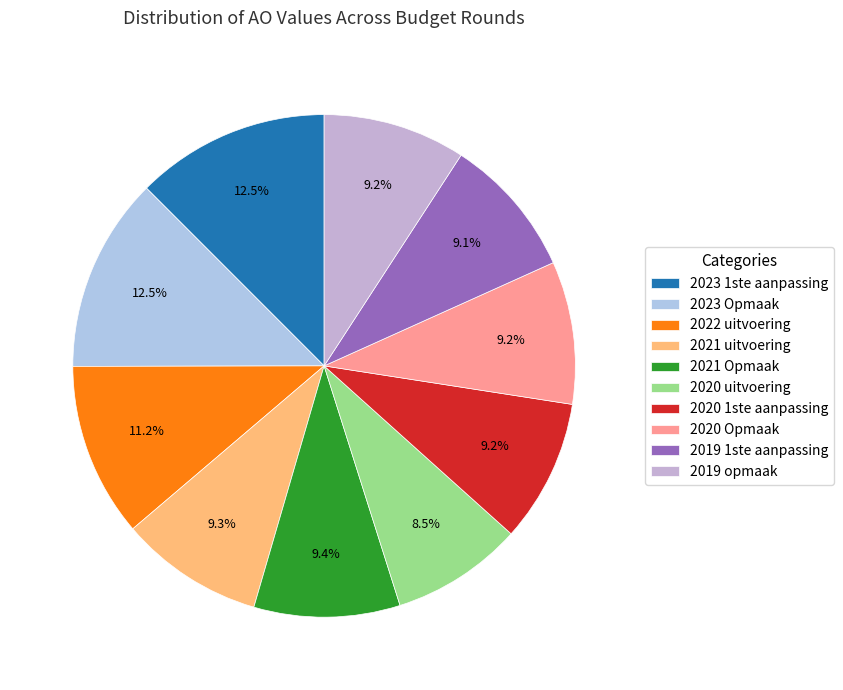

Which category has the smallest portion of the pie?

2020 uitvoering